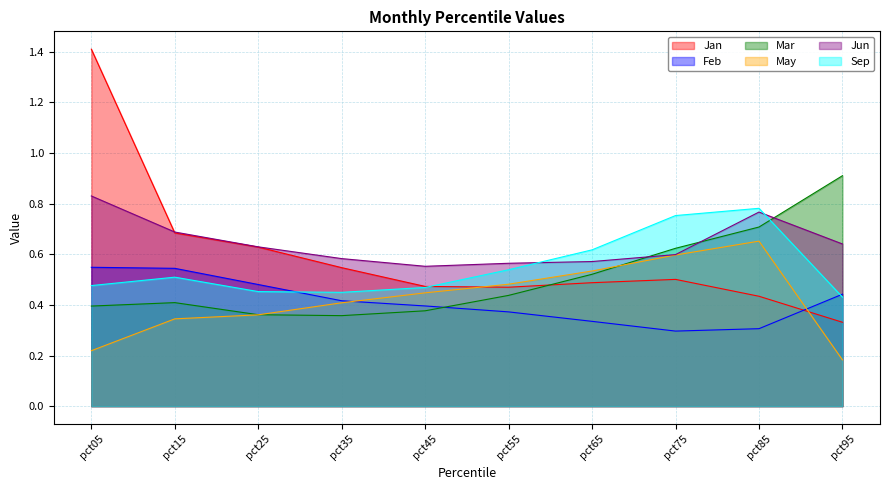

Between pct45 and pct55, which series saw the biggest shift?

Sep